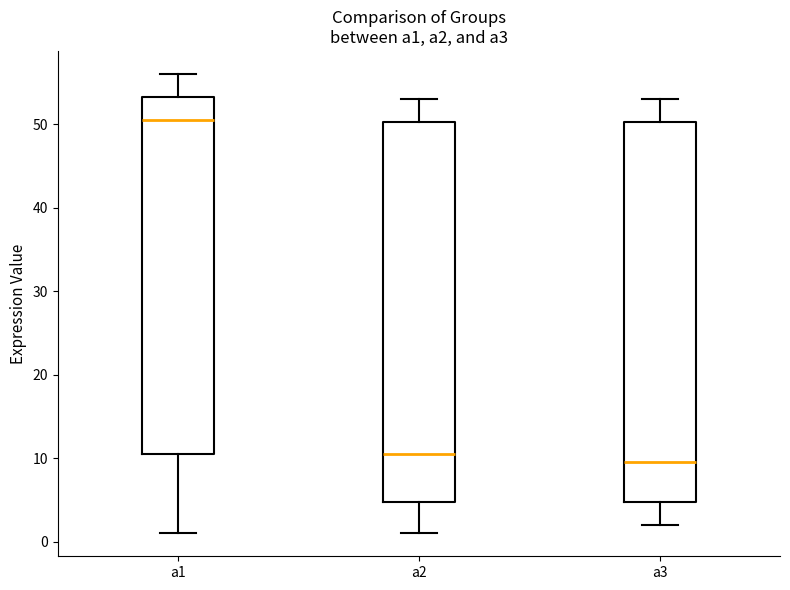

Where does the lower whisker of the box for a2 end on the y-axis? The values are not printed on the chart, so give them approximately, as read against the axis.

1